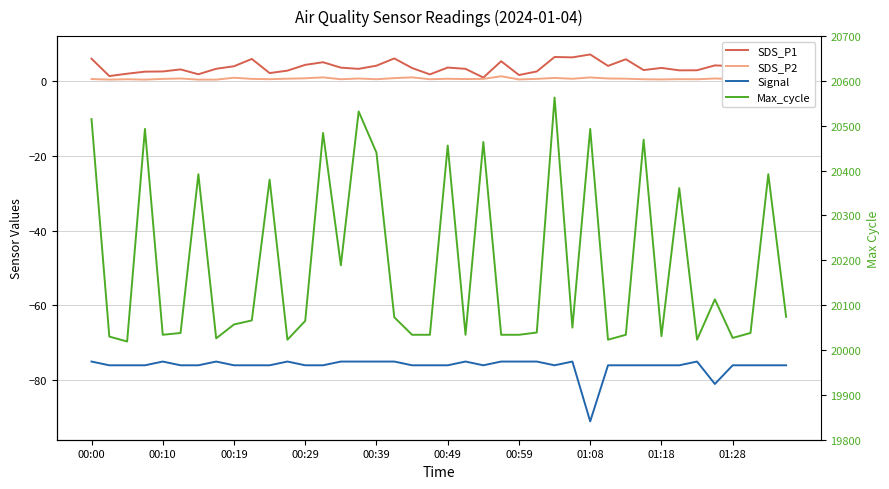

In SDS_P1, how many points are lower than both neighbors (excluding endpoints)?

12